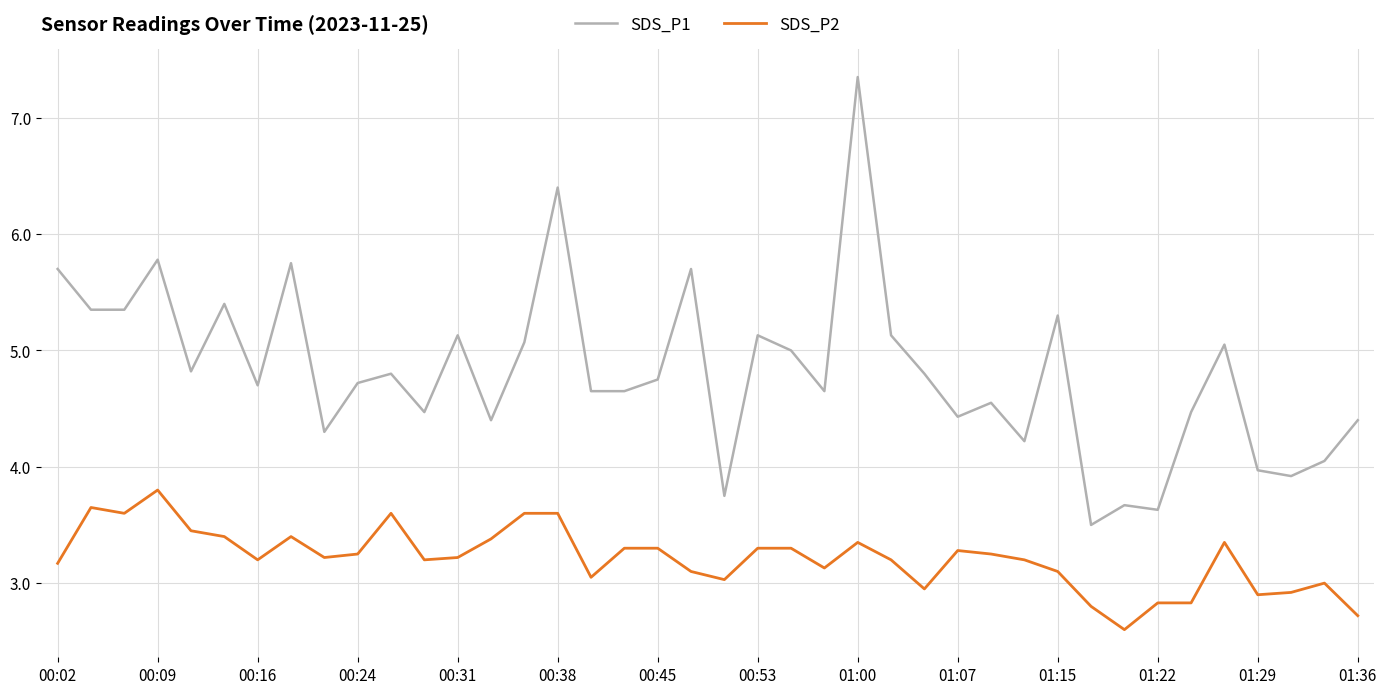

What is the difference between the maximum and second lowest values in the SDS_P1 series?

3.7